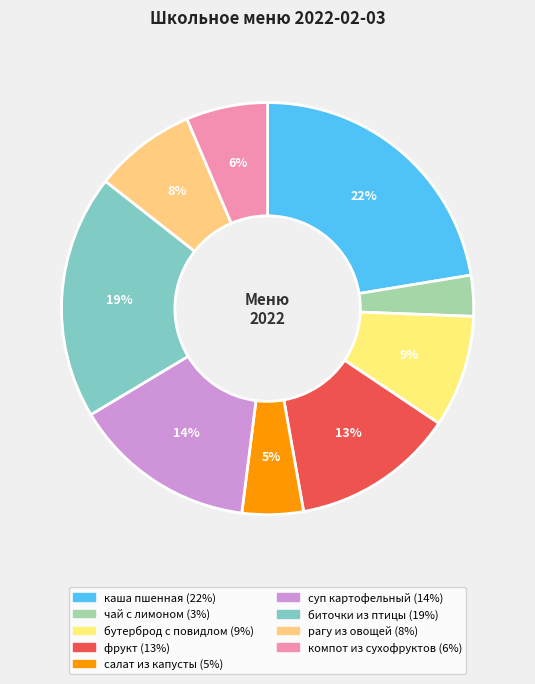

What is the largest slice in the pie chart?

каша пшенная